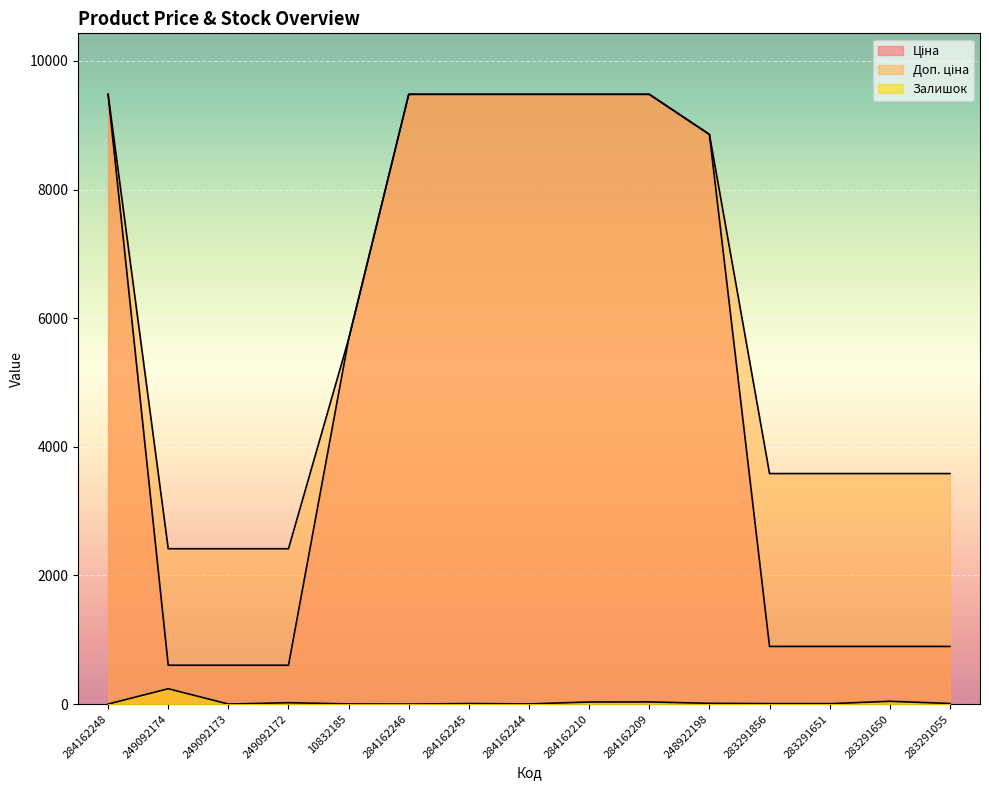

True or false: Доп. ціна has a value of 3641.6 at 284162248.

False